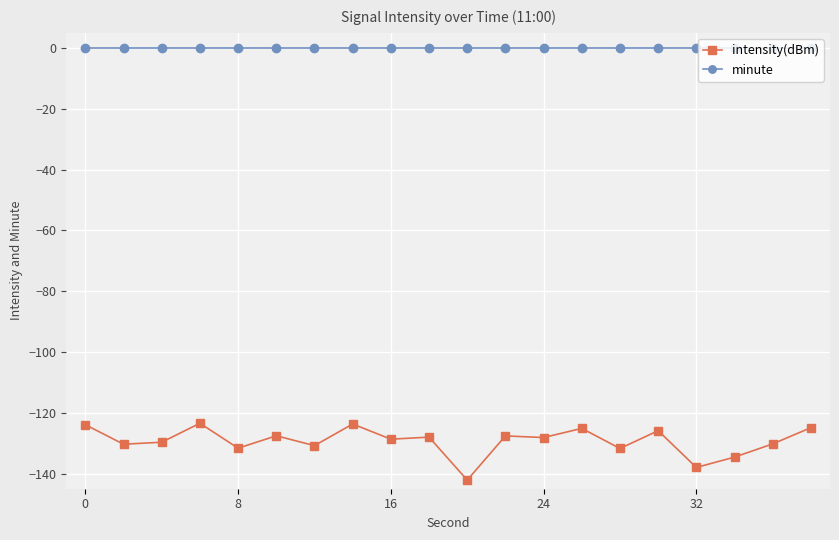

How many categories are shown in the chart?

20